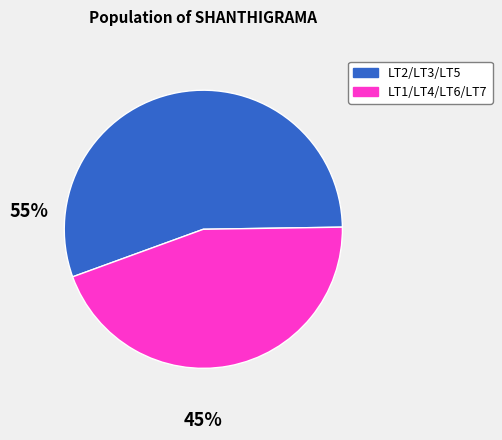

Is there any slice that represents more than half of the pie?

Yes